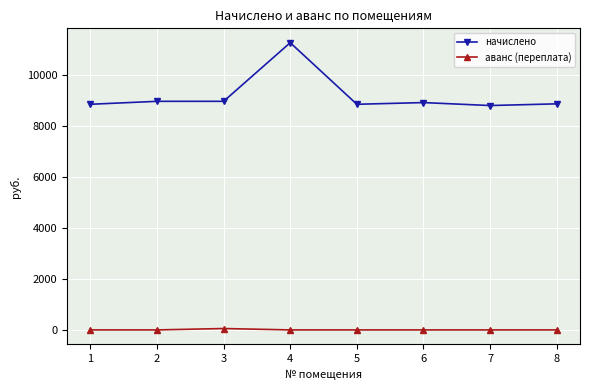

True or false: начислено and аванс (переплата) cross at least once.

False